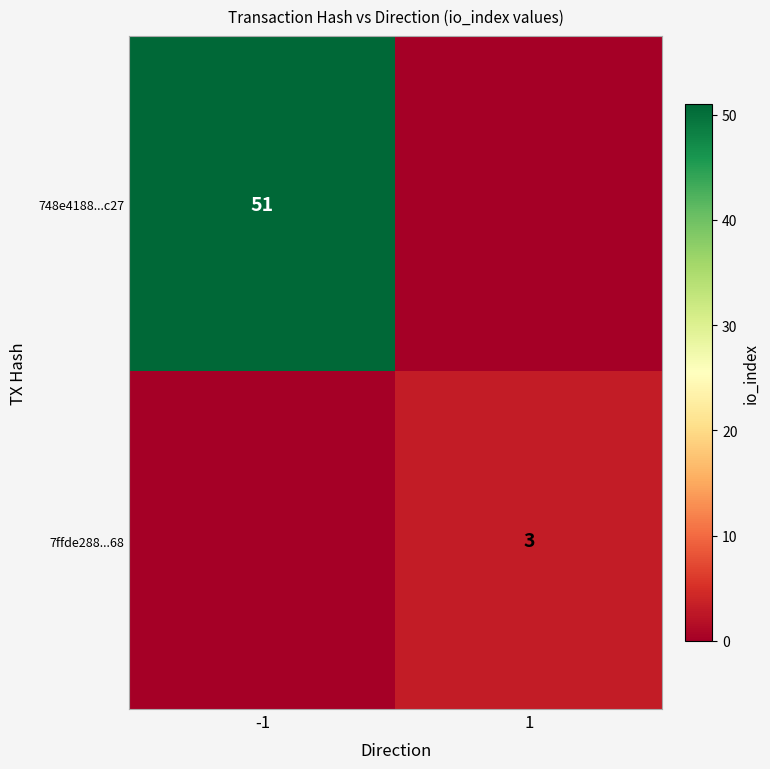

Is it true that 748e4188...c27 equals 25 at -1?

False